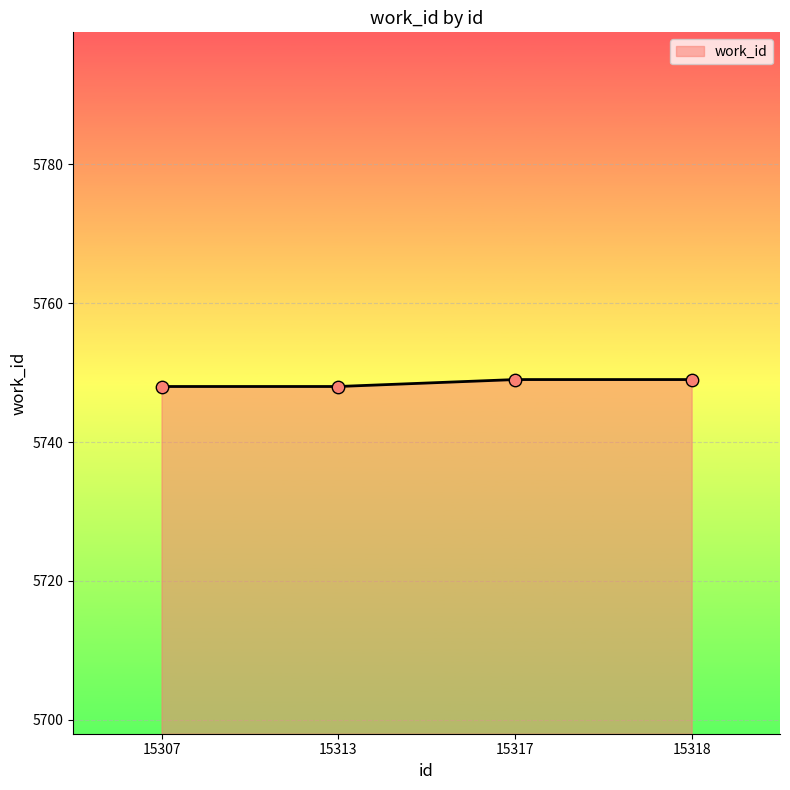

Which has a higher value, 15318 or 15313?

15318